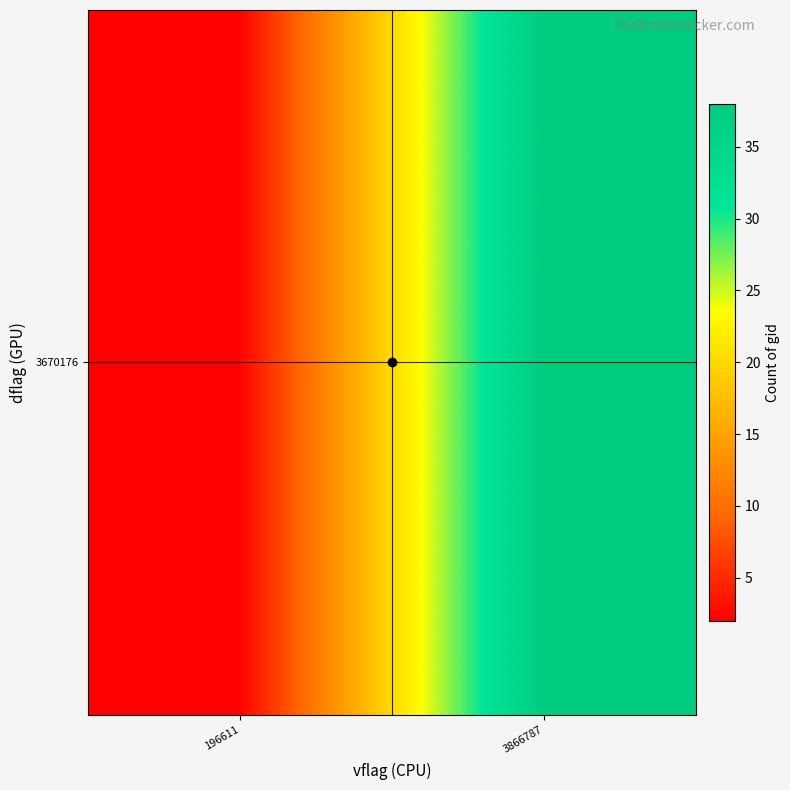

Which label corresponds to the largest value in the chart?

3866787